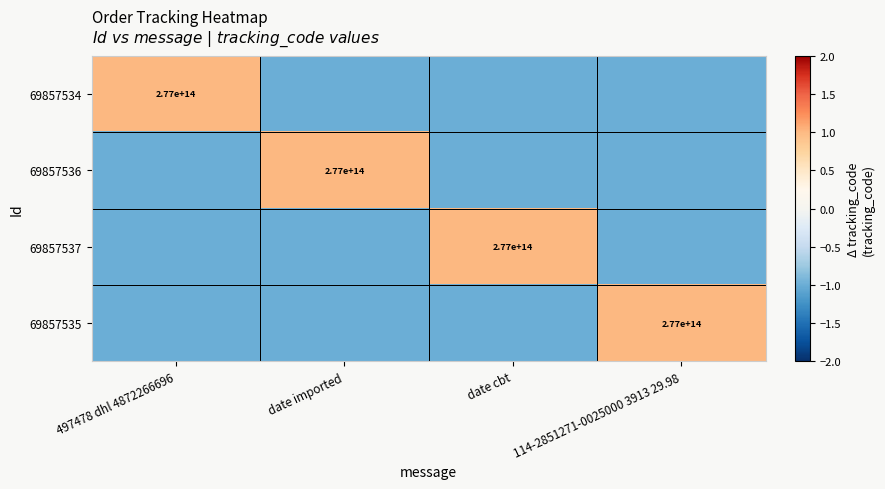

The value of 69857535 at 114-2851271-0025000 3913 29.98 is 277000000000000. True or false?

True